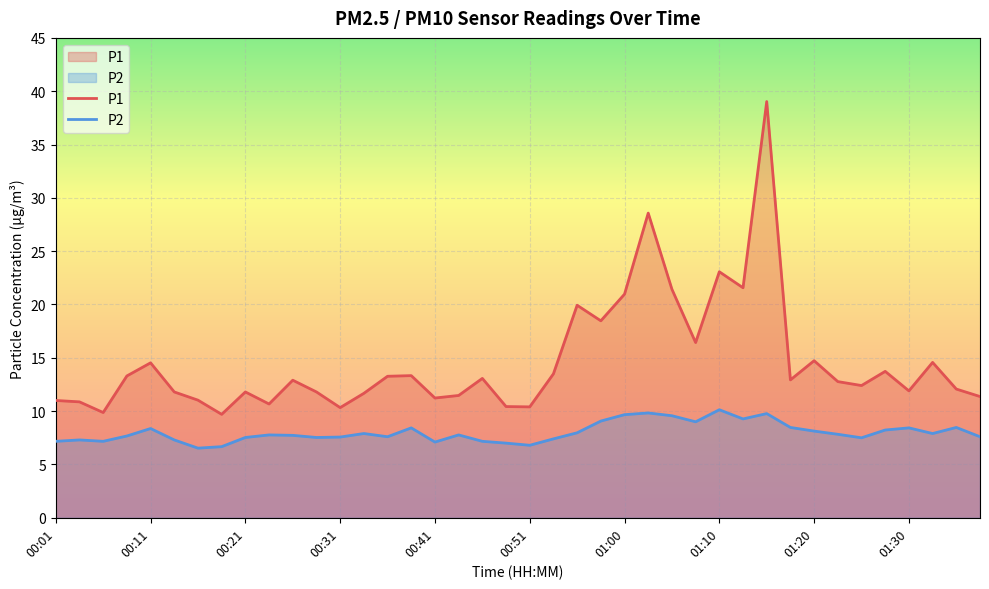

List the series in order of their overall mean, lowest first.

P2, P1